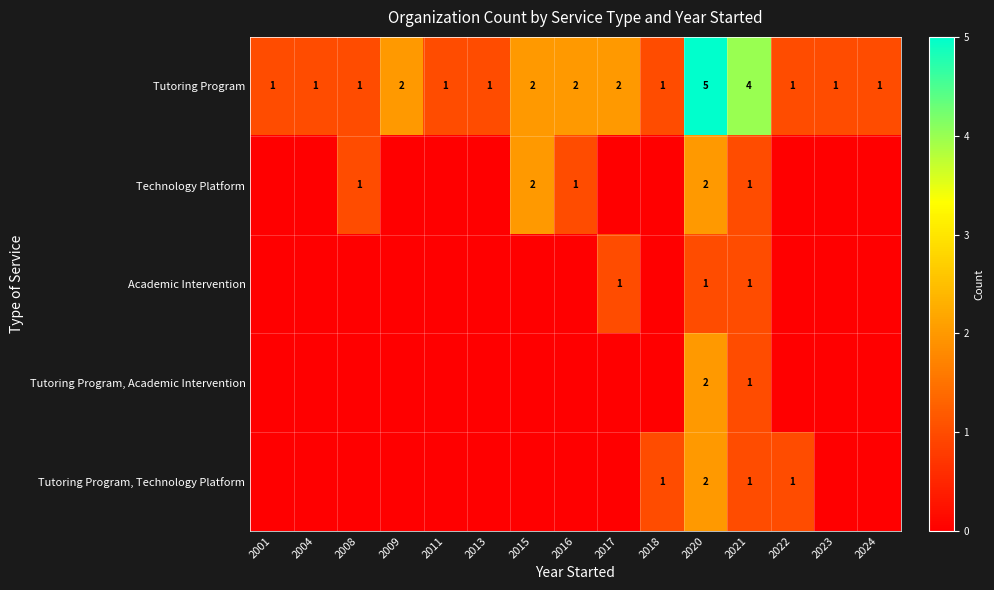

Count the Tutoring Program values in the range 1 to 2.

13